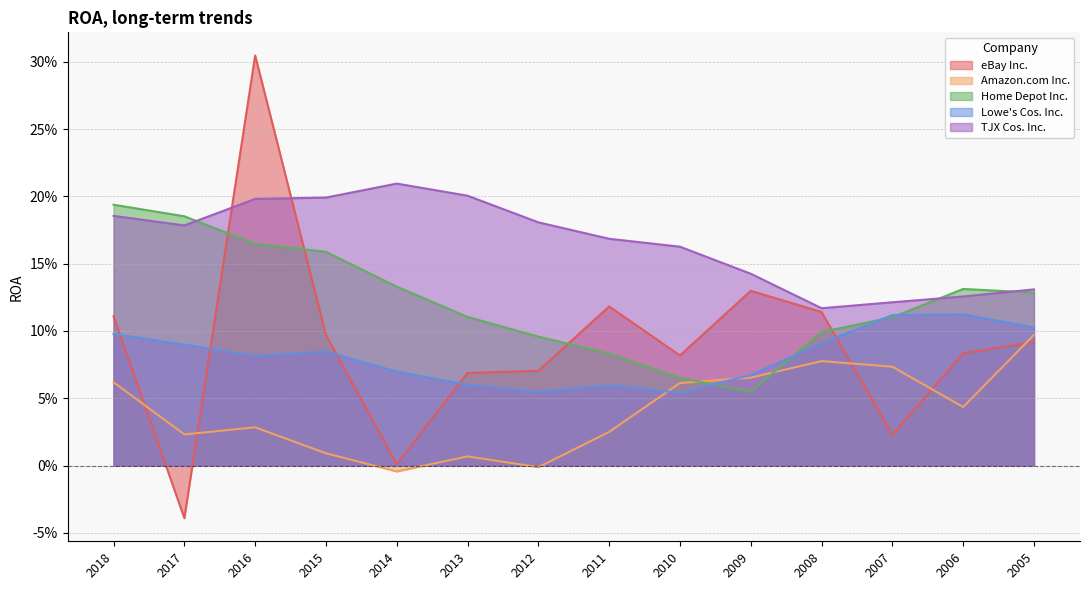

What is the difference between the second highest and second lowest values in the eBay Inc. series?

0.1